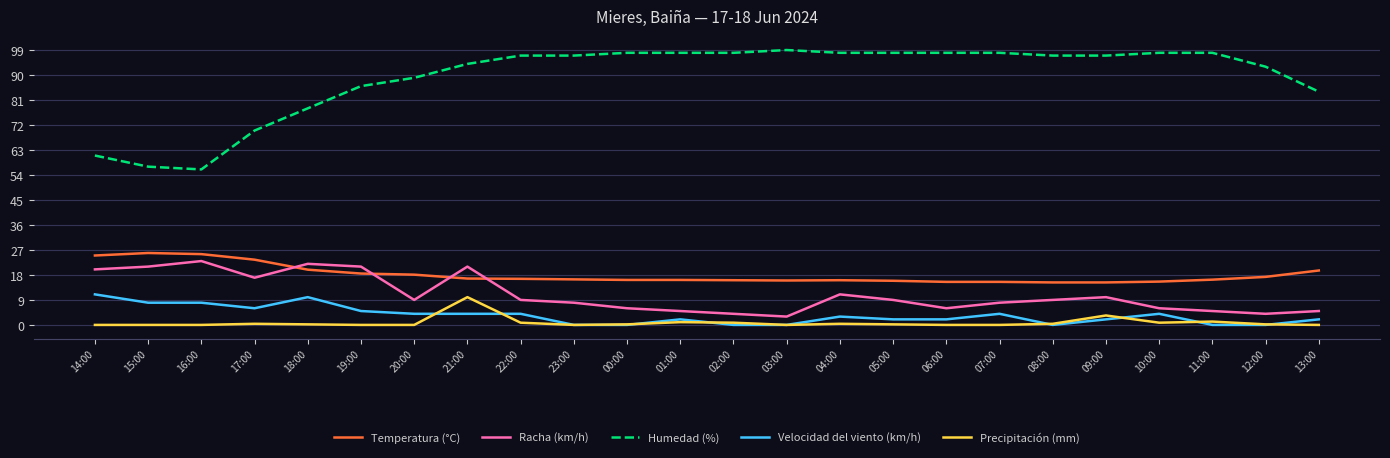

True or false: Humedad (%) has a value of 26.3 at 22:00.

False